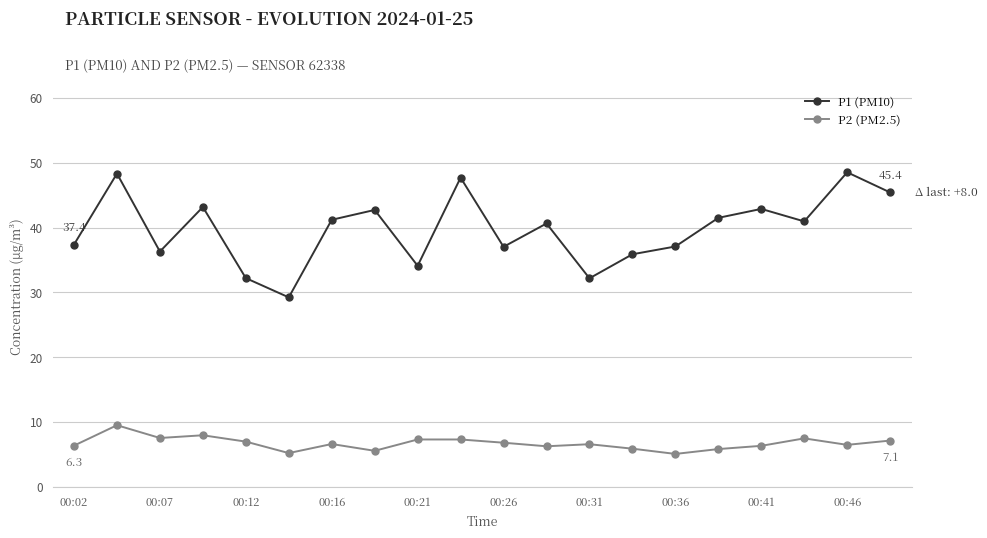

Count the number of categories in the chart.

20